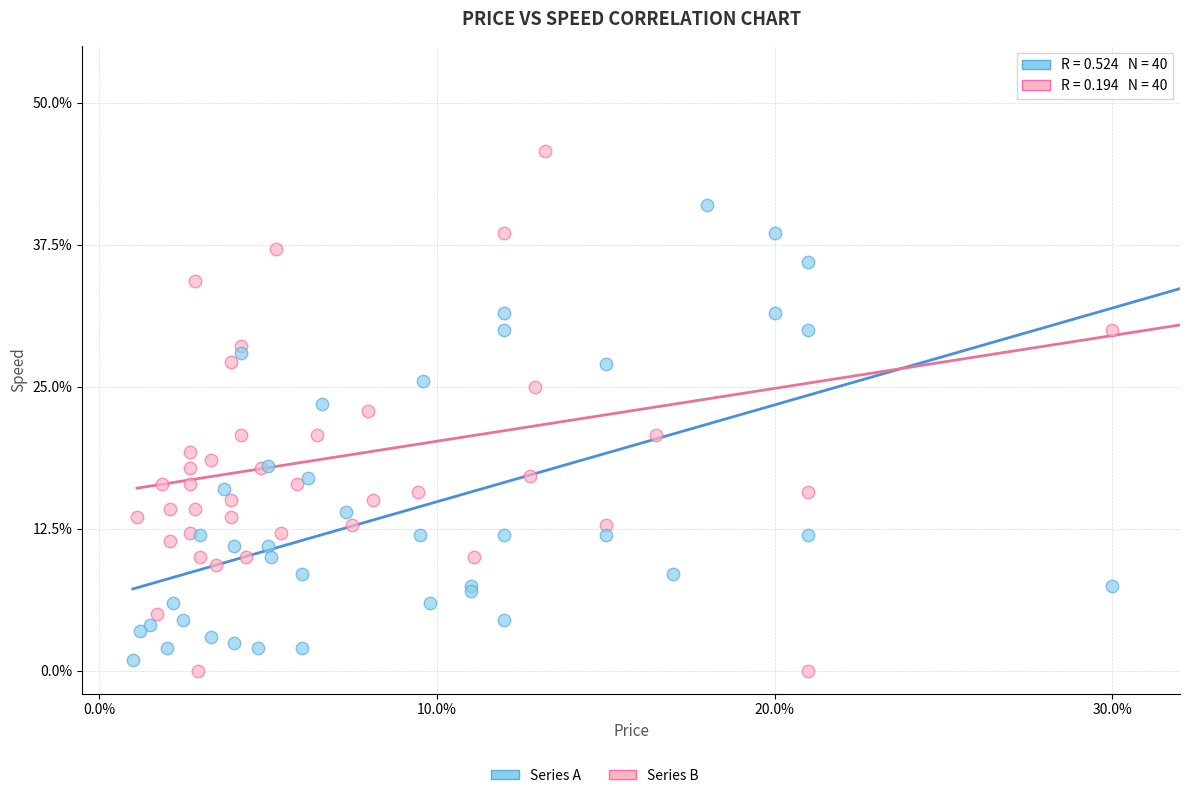

Which series contains the highest Y value?

Series B